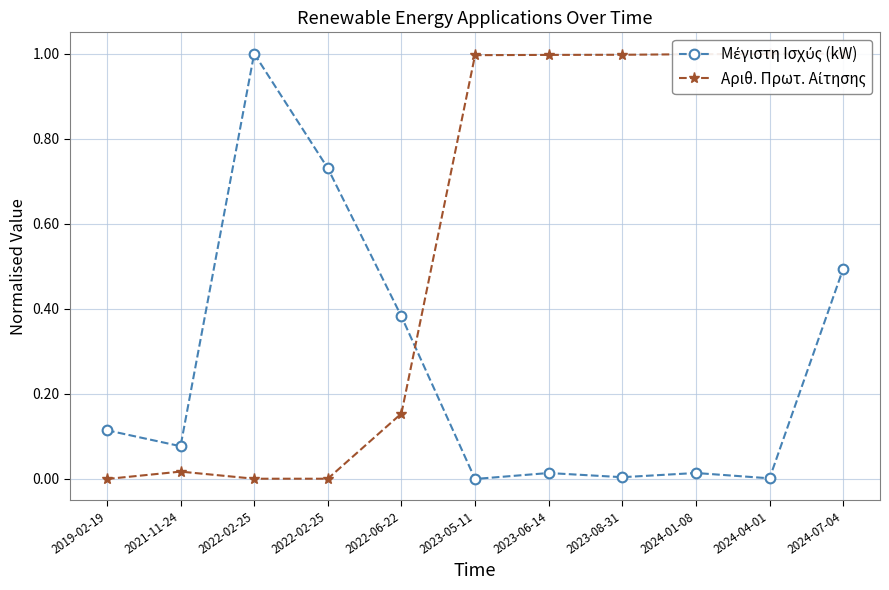

Which series has the widest spread of values?

Αριθ. Πρωτ. Αίτησης